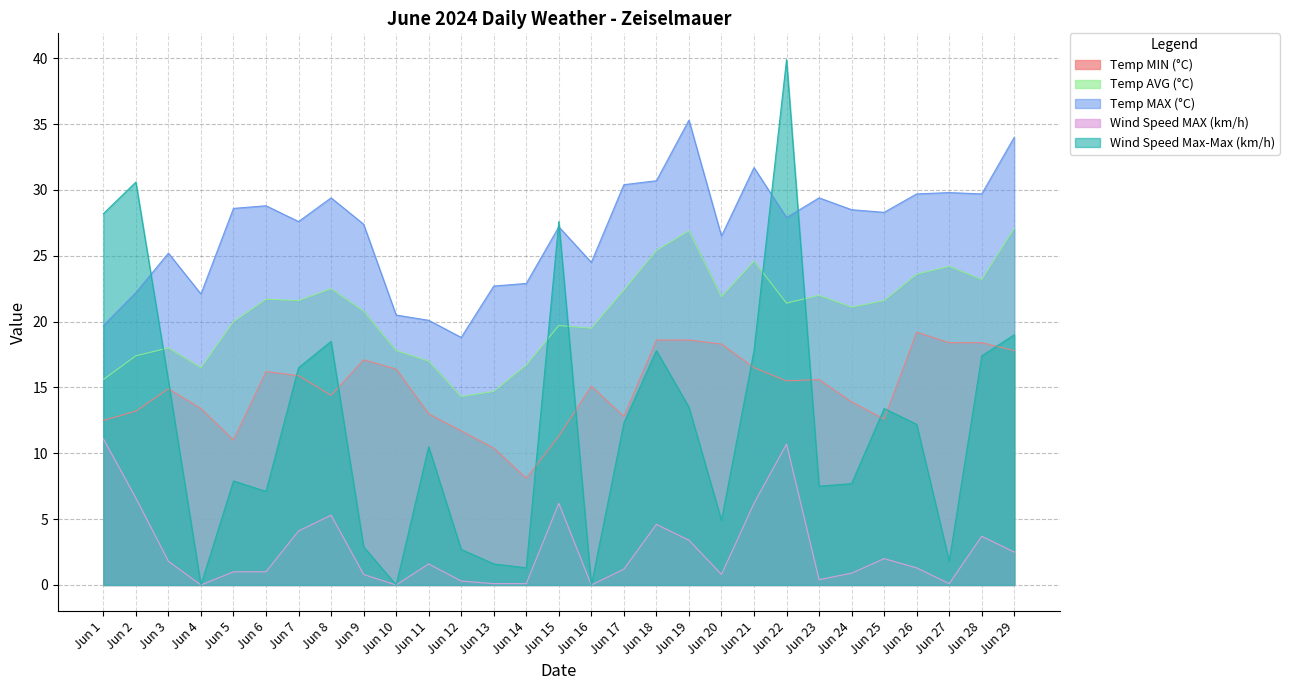

What value does the Temp MAX (°C) series have at Jun 17?

30.4